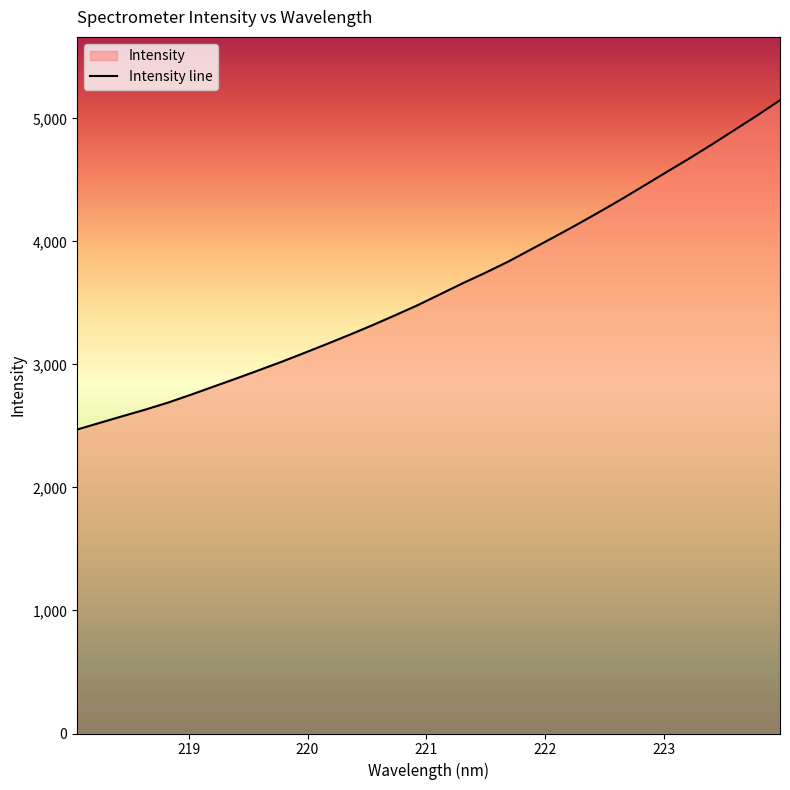

What is the change in value from 221.8812 to 223.9802?

+1213.4